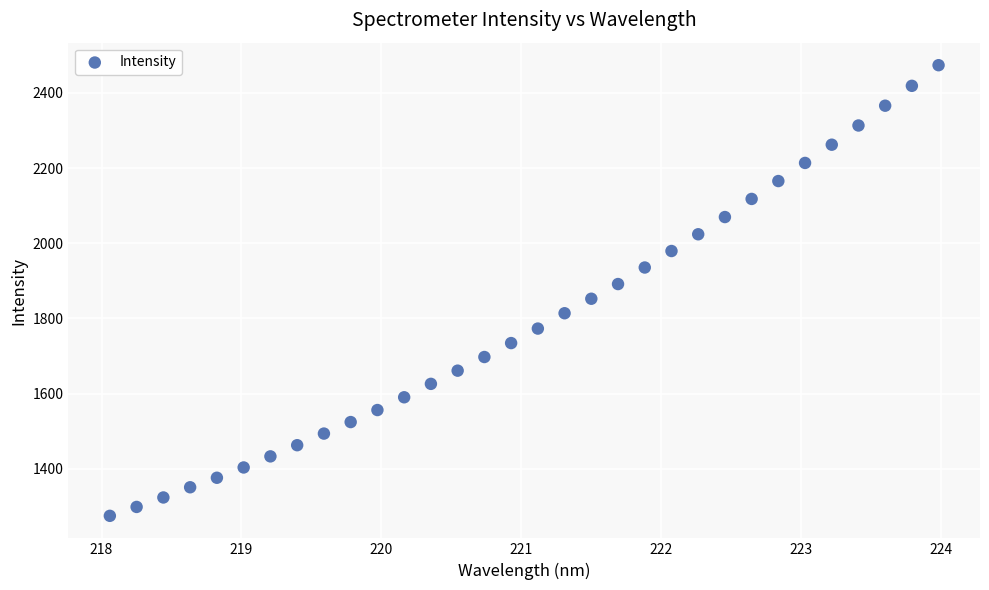

What is the range of Y values (max minus min)?

1198.9